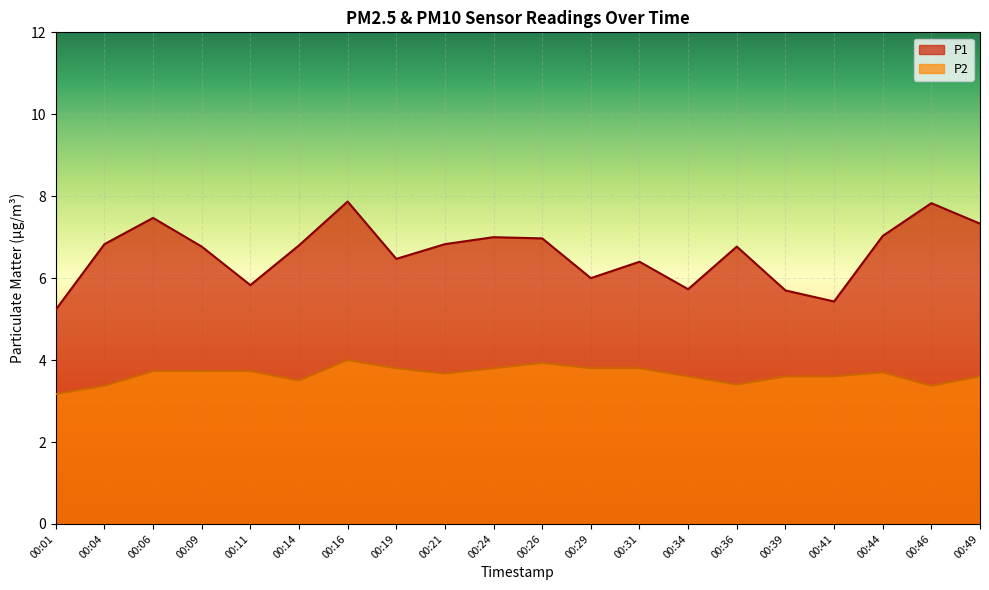

List the labels in order of P1 value, smallest first.

00:01, 00:41, 00:39, 00:34, 00:11, 00:29, 00:31, 00:19, 00:09, 00:36, 00:14, 00:04, 00:21, 00:26, 00:24, 00:44, 00:49, 00:06, 00:46, 00:16